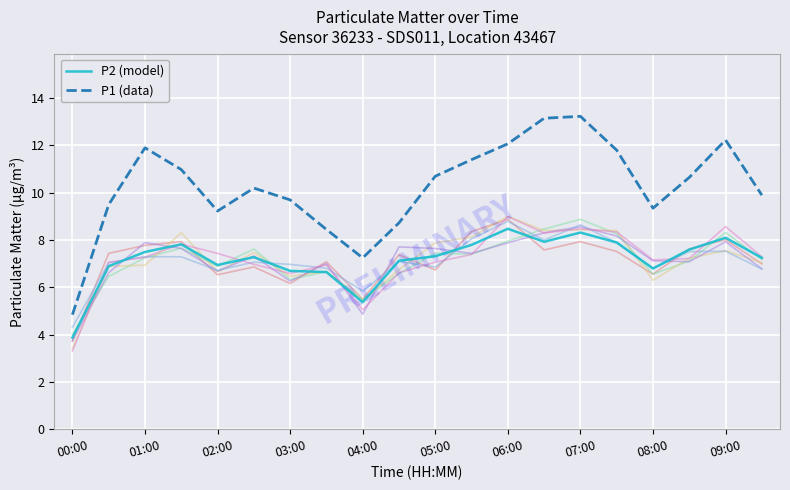

True or false: P2 (model) and P1 (data) intersect in this chart.

False